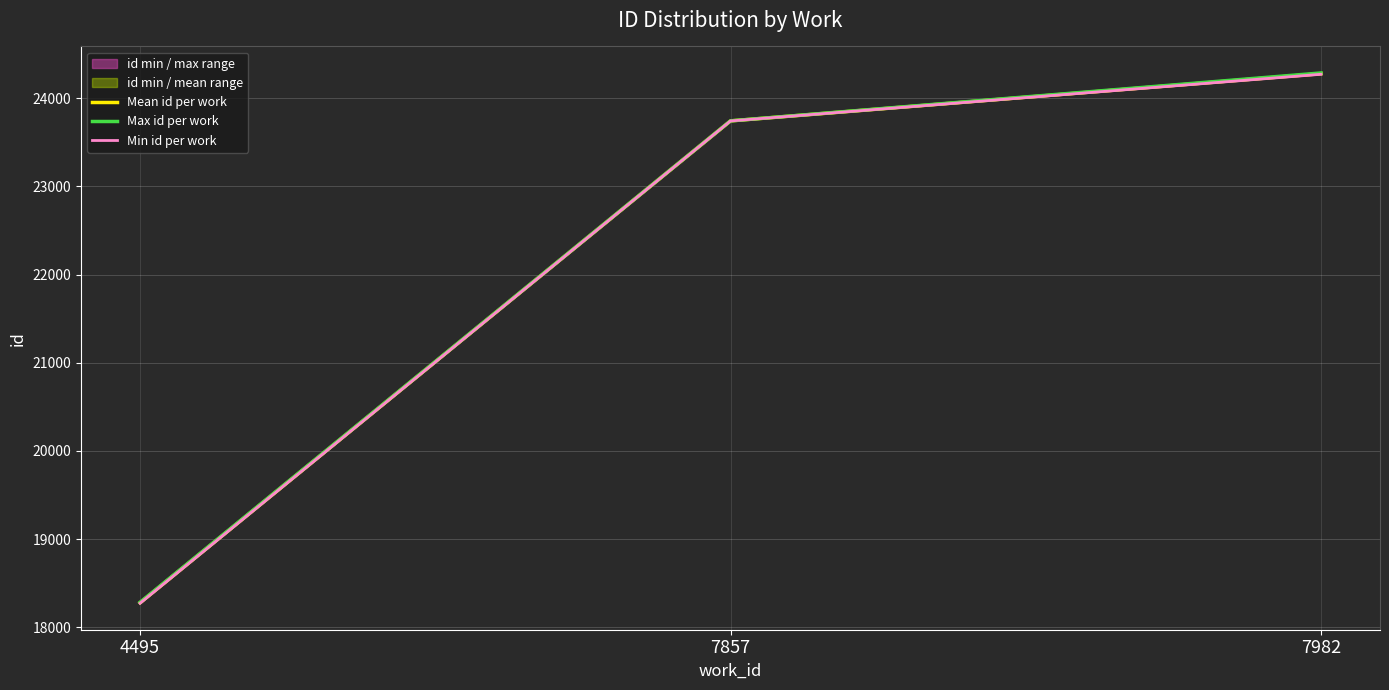

Which series changed the most between 4495 and 7982?

Max id per work